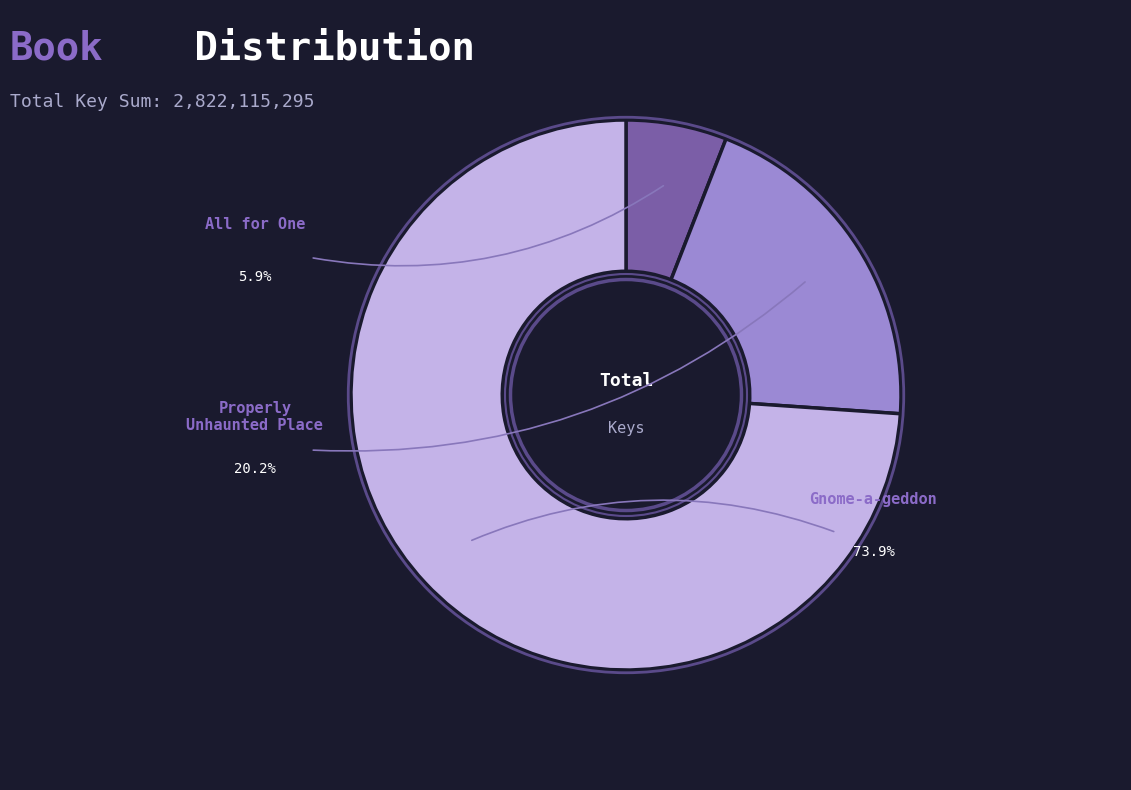

What is the majority slice?

Gnome-a-geddon